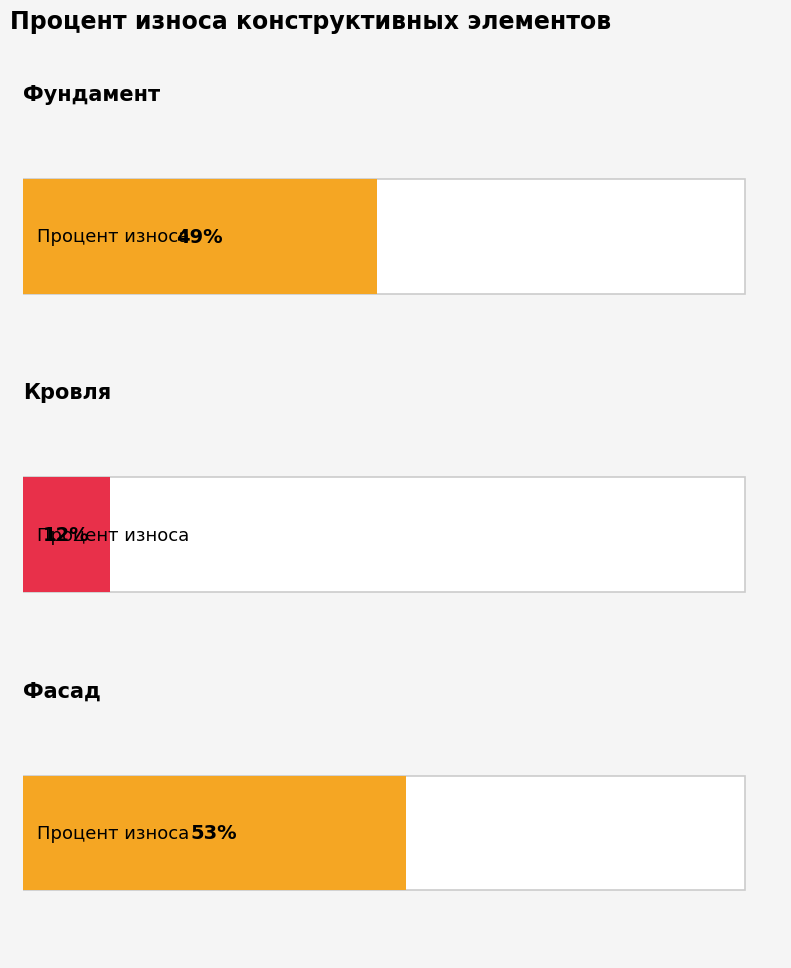

Reading left to right, what are all the values shown in this chart?

Фундамент=49	Кровля=12	Фасад=53